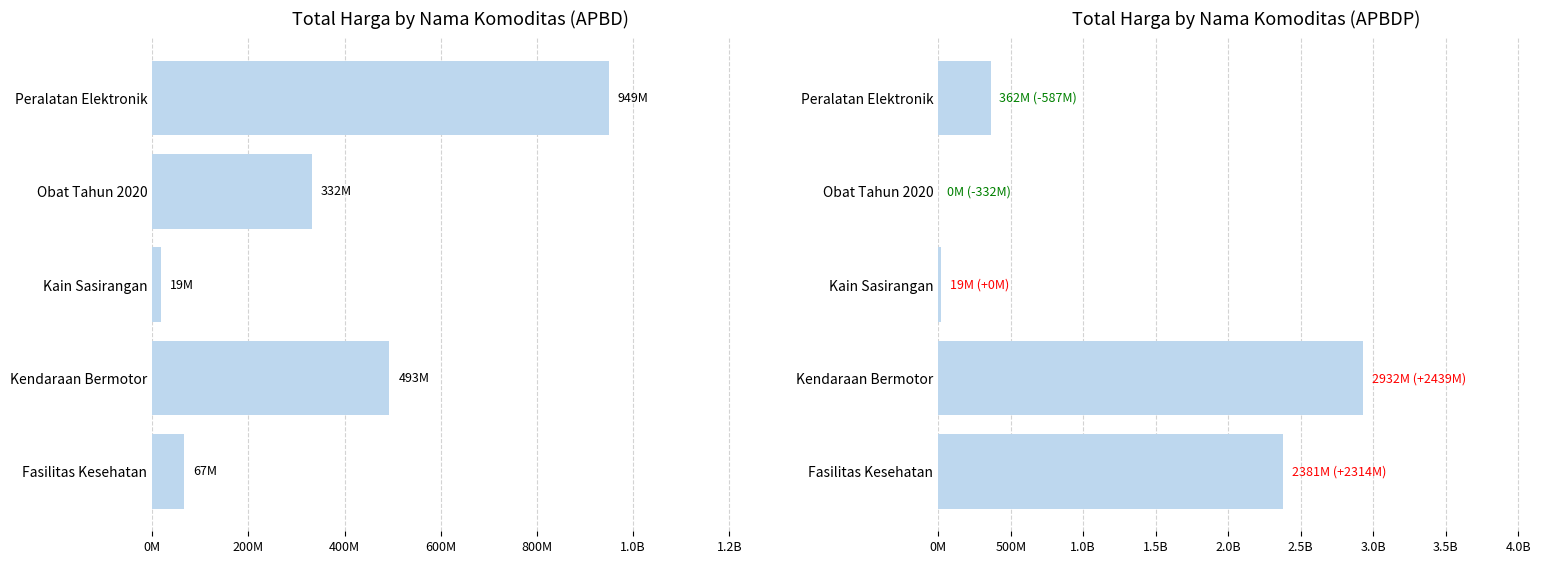

Reading right to left, transcribe all the data shown in this chart.

APBD: 948767000	332230870	18900000	493000000	66596200
APBDP: 362103800	0	19175000	2931562000	2380871915